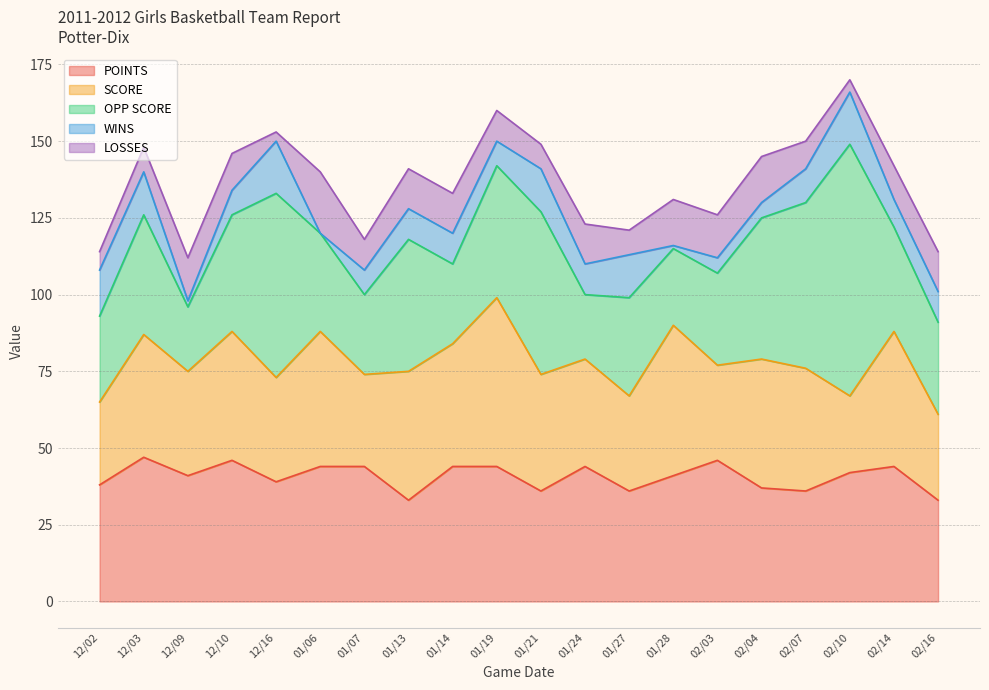

What position from the right is 12/16?

16